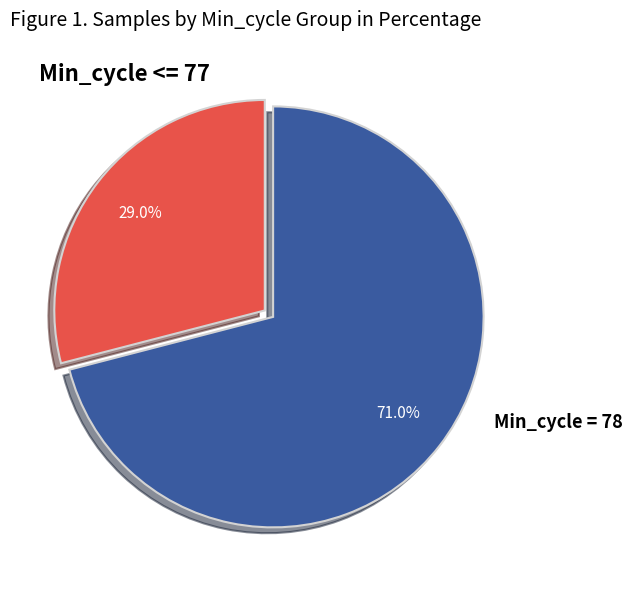

Rank the categories by value from highest to lowest.

Min_cycle = 78, Min_cycle <= 77